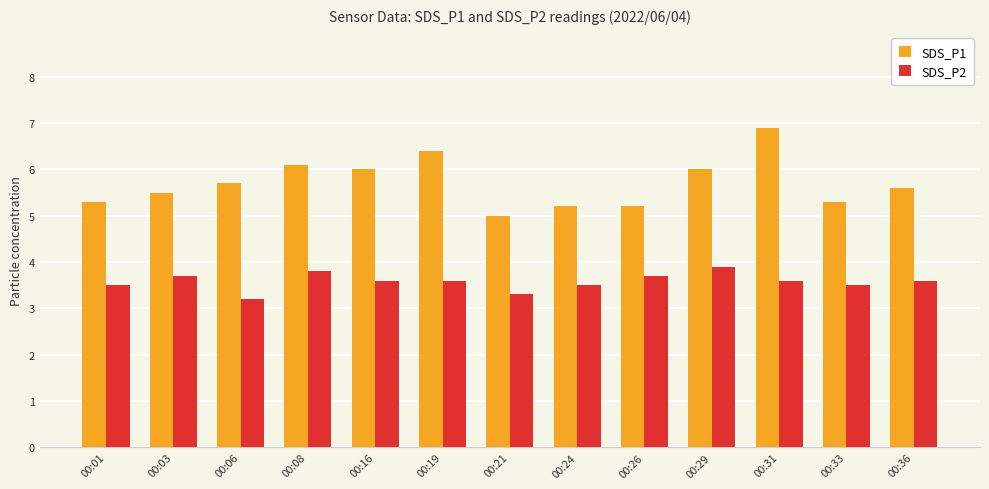

What is the difference between the maximum and second lowest values in the SDS_P1 series?

1.7